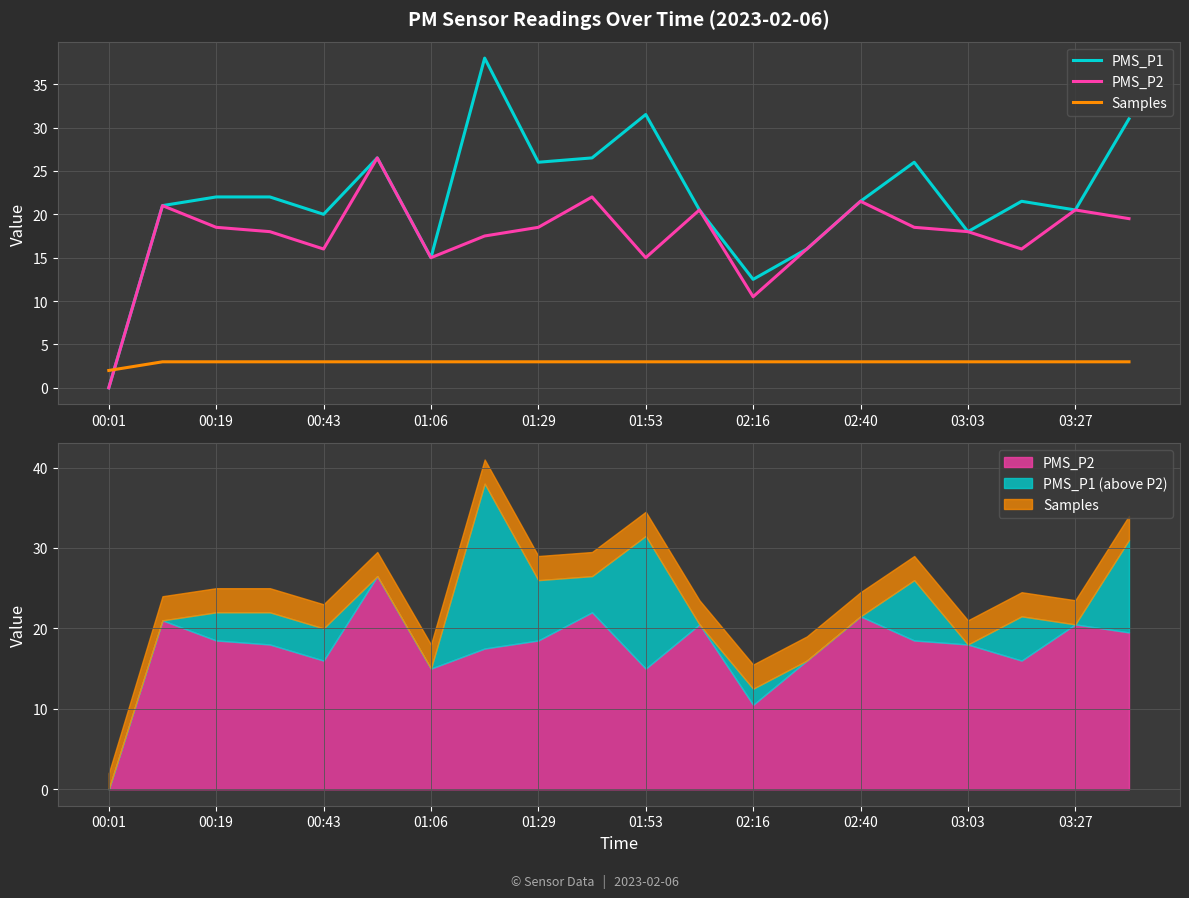

How many Samples values are between 3 and 4?

19